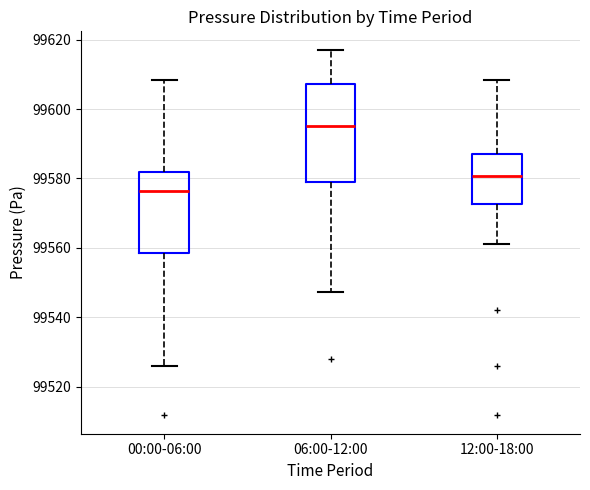

Which box's median line is the lowest?

00:00-06:00